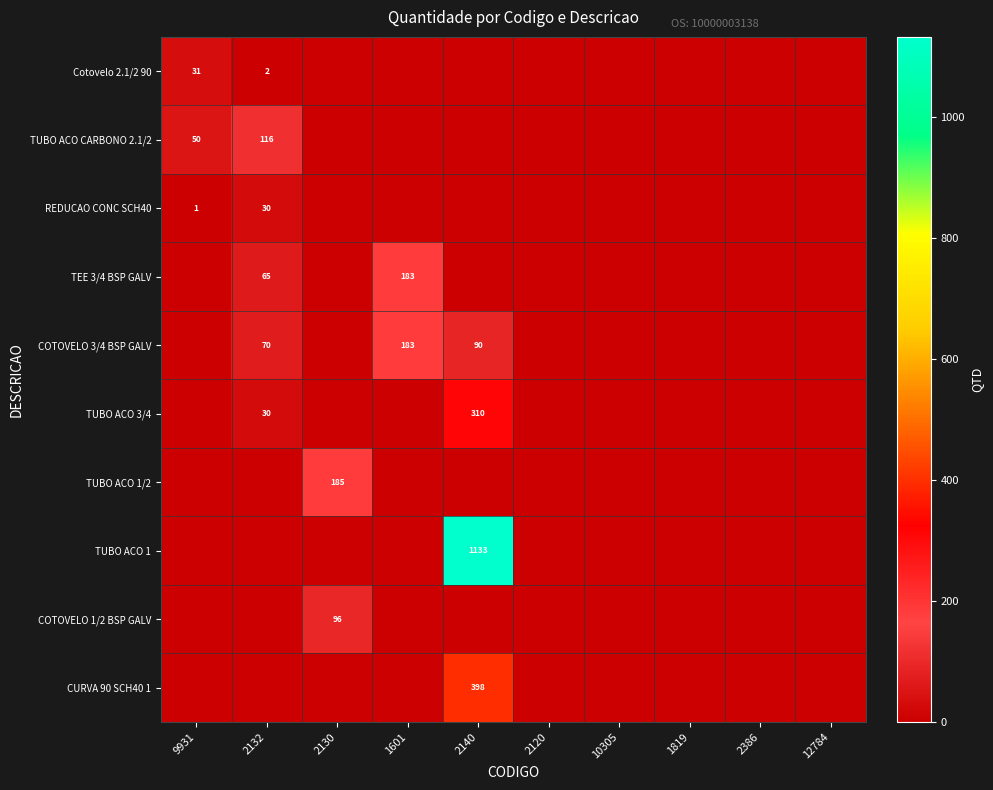

The REDUCAO CONC SCH40 series shows 43 at 2132. True or false?

False